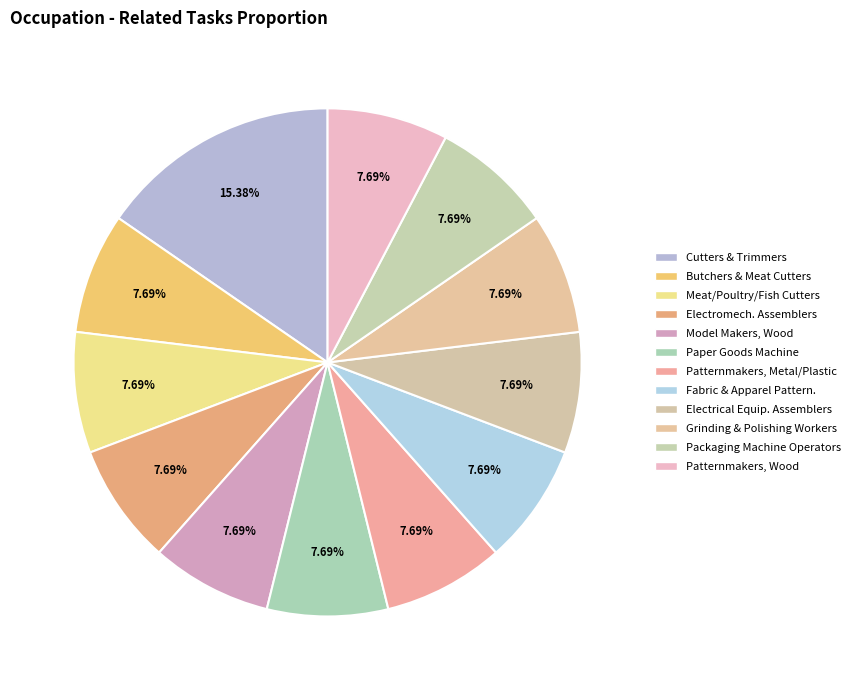

Count the number of slices in the pie.

12